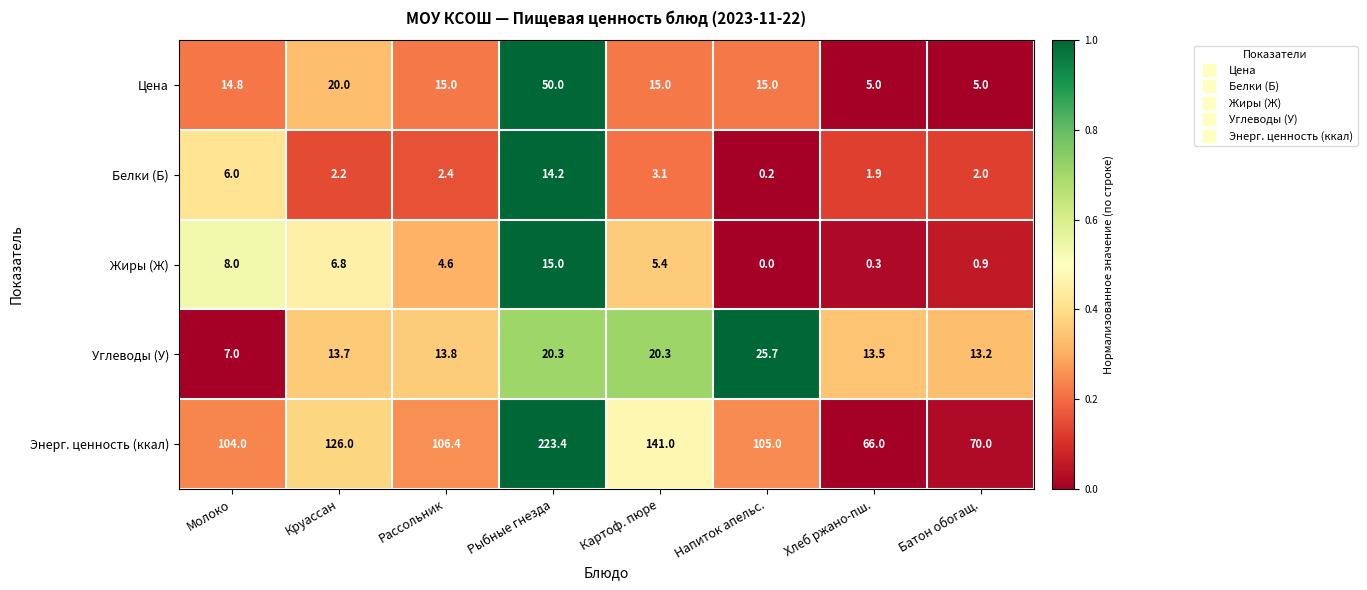

Rank the series by their maximum value, from highest to lowest.

Энерг. ценность (ккал), Цена, Углеводы (У), Жиры (Ж), Белки (Б)